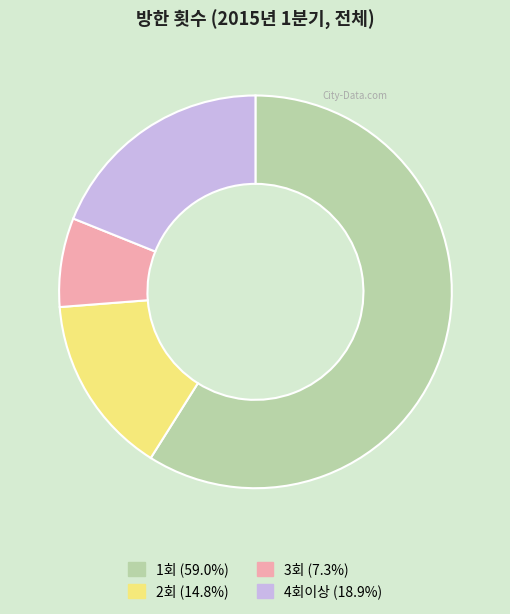

Does any single category account for the majority?

Yes